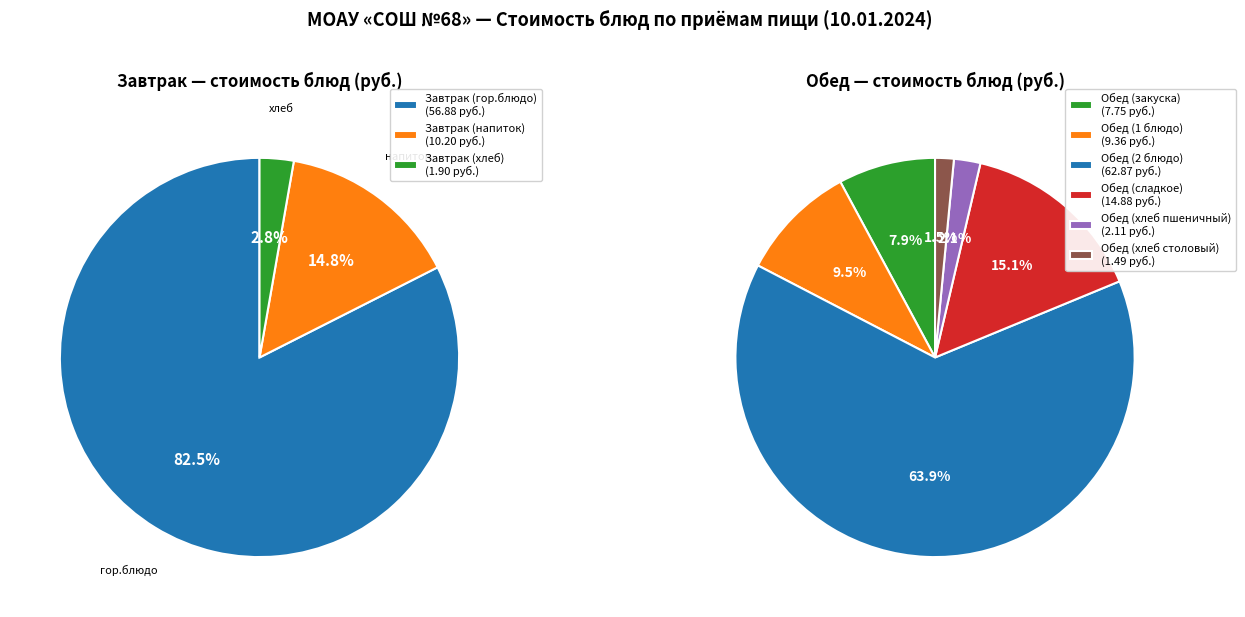

Which slice is the largest?

Обед (2 блюдо)